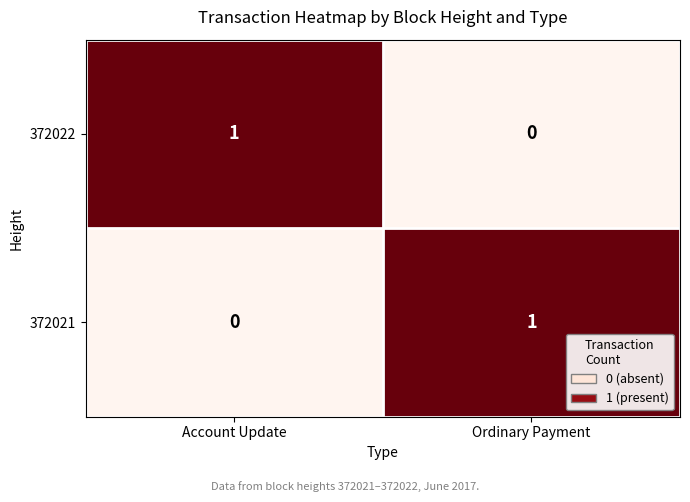

Reading left to right, transcribe all the data shown in this chart.

372022: 1	0
372021: 0	1